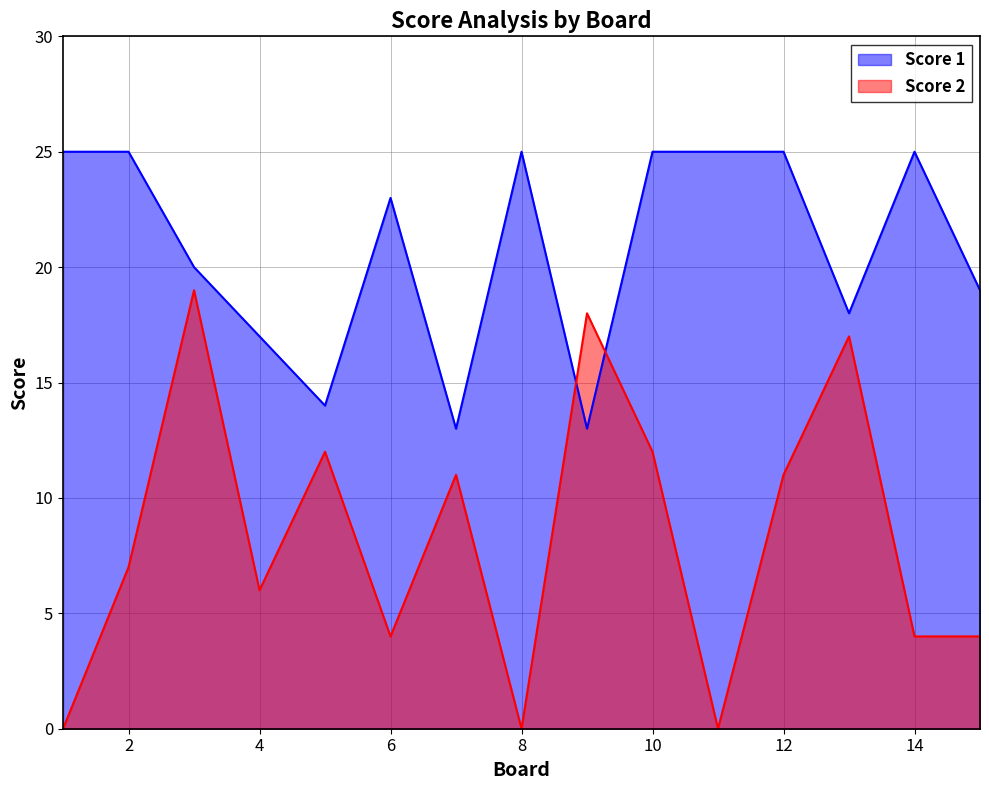

Which series has the largest total across all categories?

Score 1